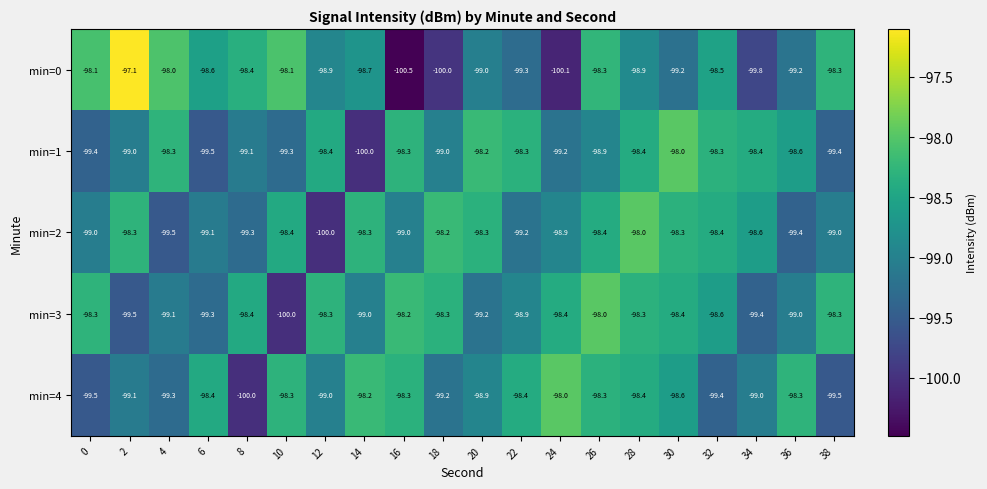

What is the sum of all min=2 values?

-1975.6